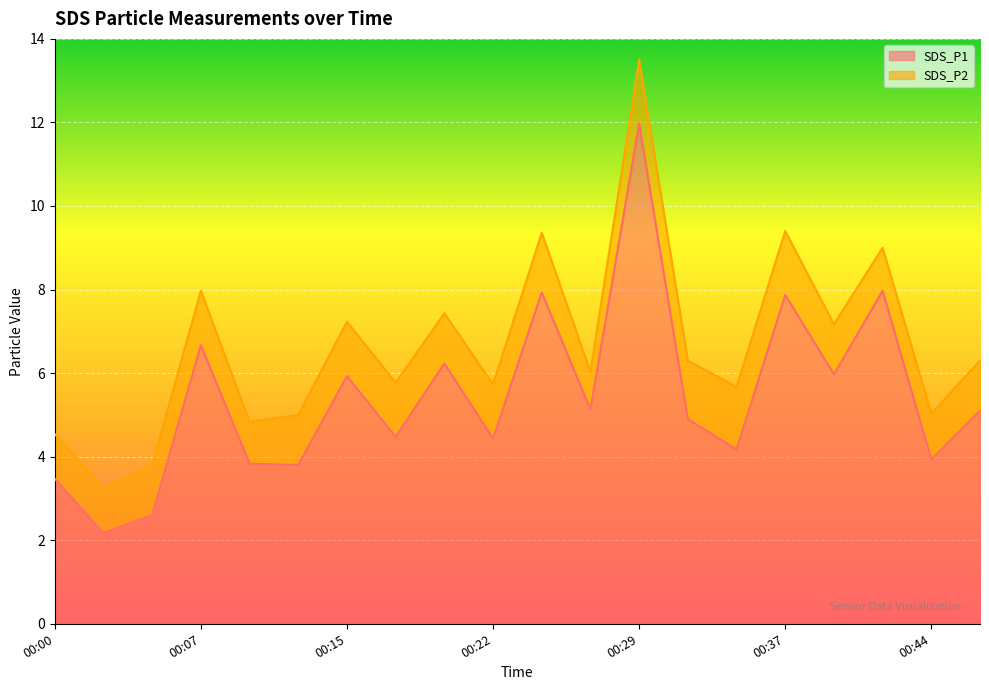

What is the difference between the second highest and second lowest values?

5.4